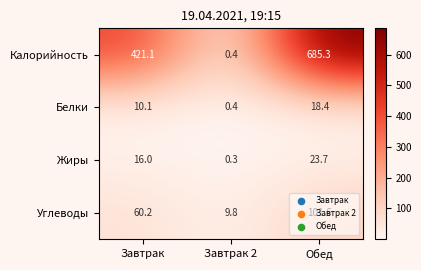

What is the difference between the maximum and minimum values in the Белки series?

18.0